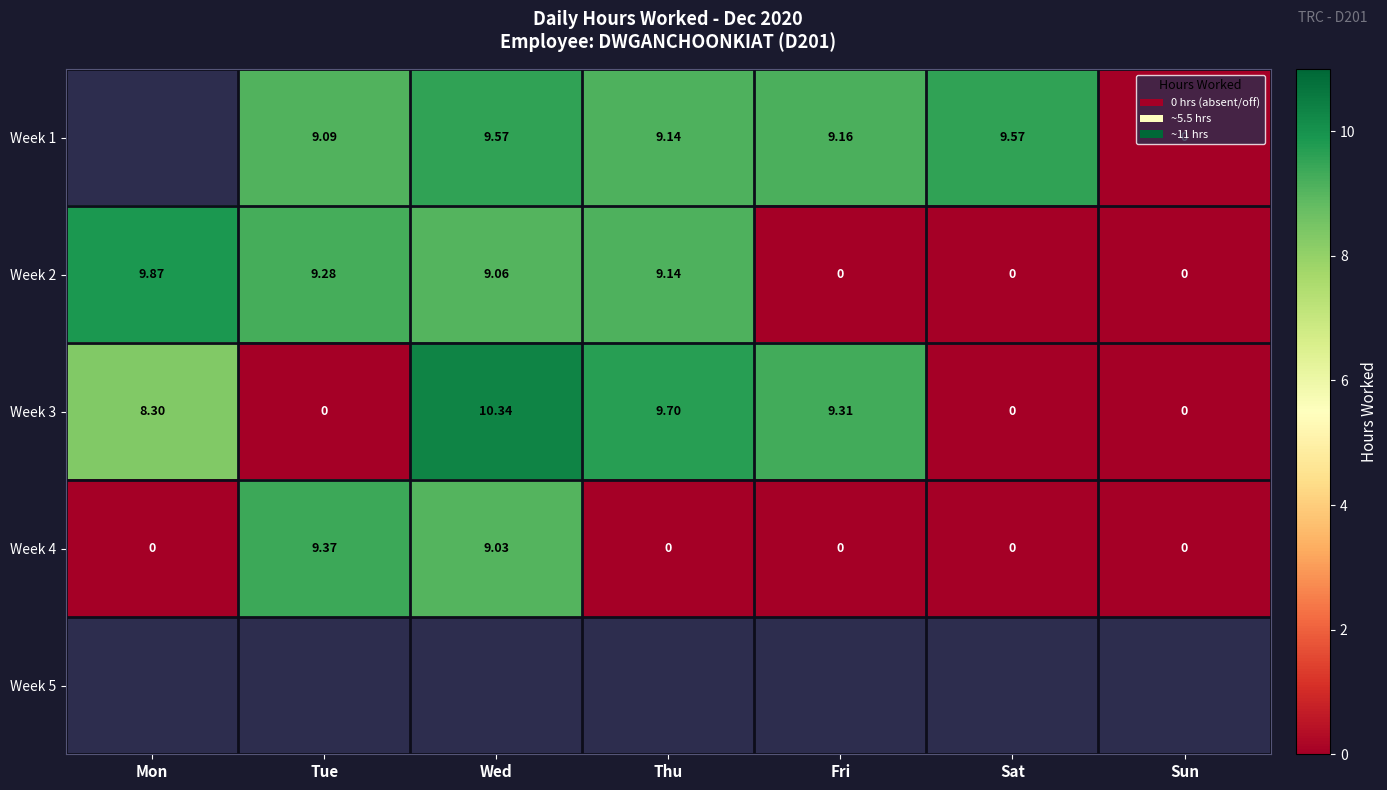

Which has a higher value, Wed or Sat?

Wed